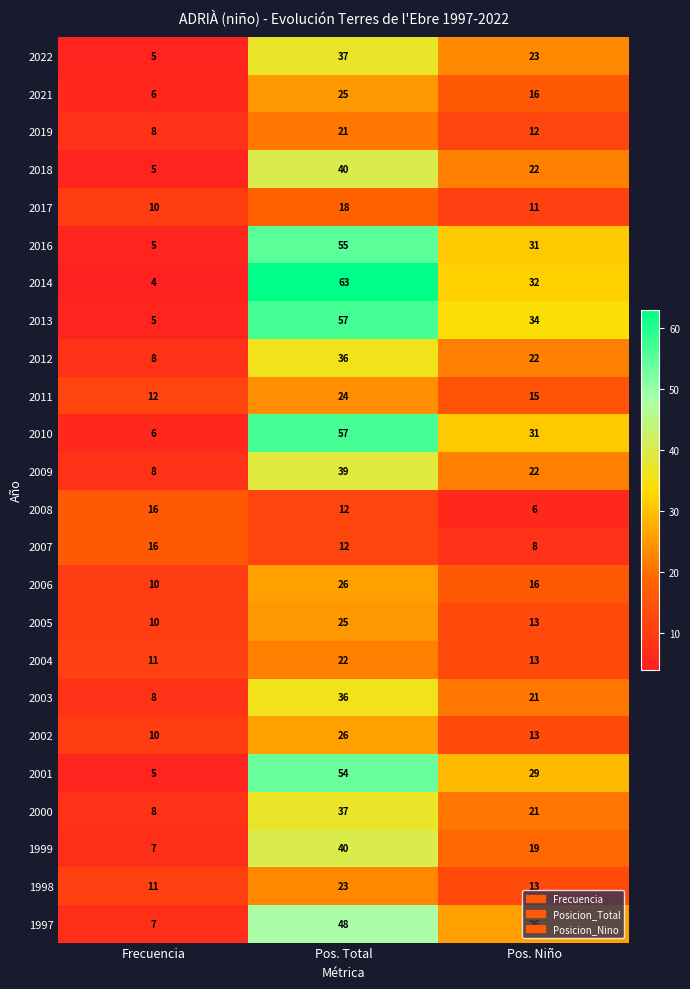

Rank the categories by 1997 value from lowest to highest.

Frecuencia, Pos. Niño, Pos. Total